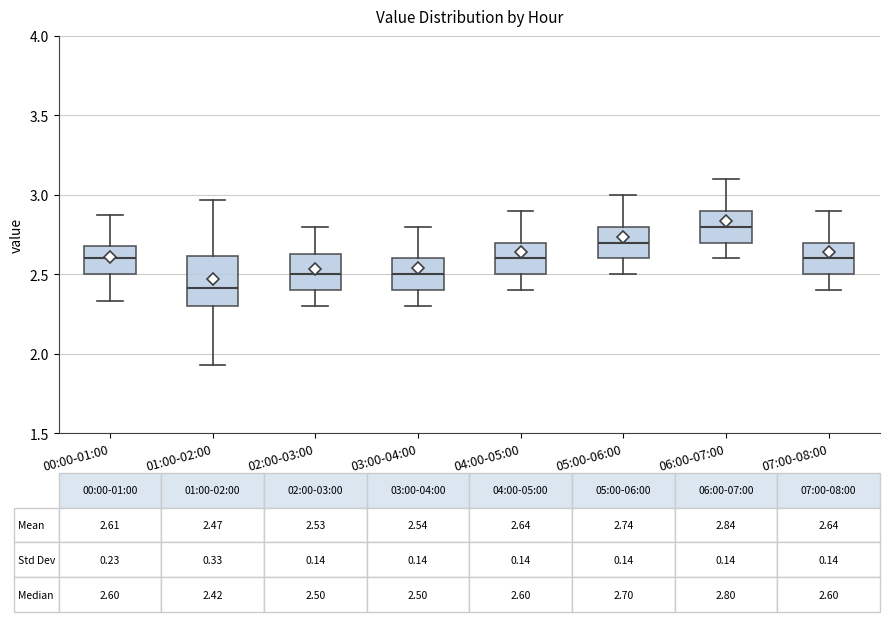

Comparing the boxes themselves (not the whiskers), which one is the tallest?

01:00-02:00